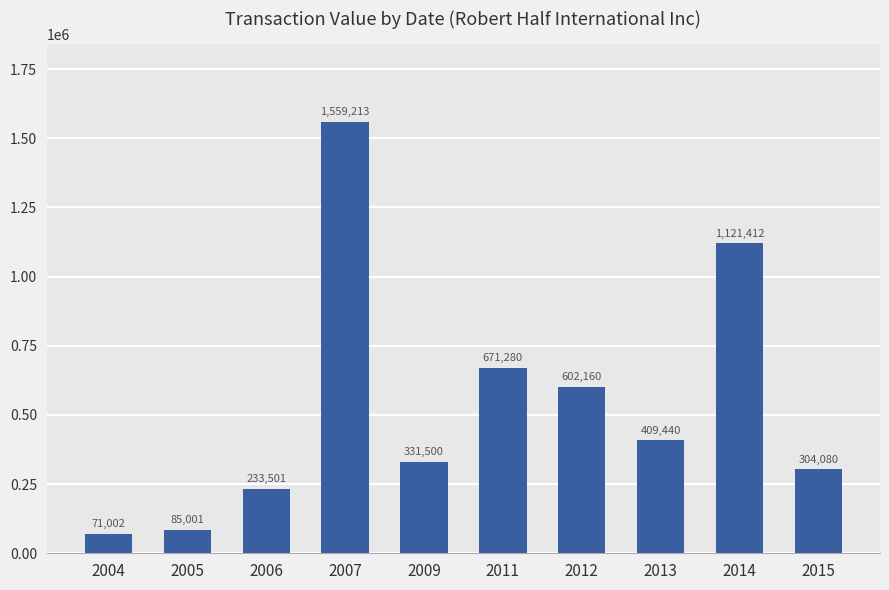

What value does the data have at 2015, to the nearest 50?

304100